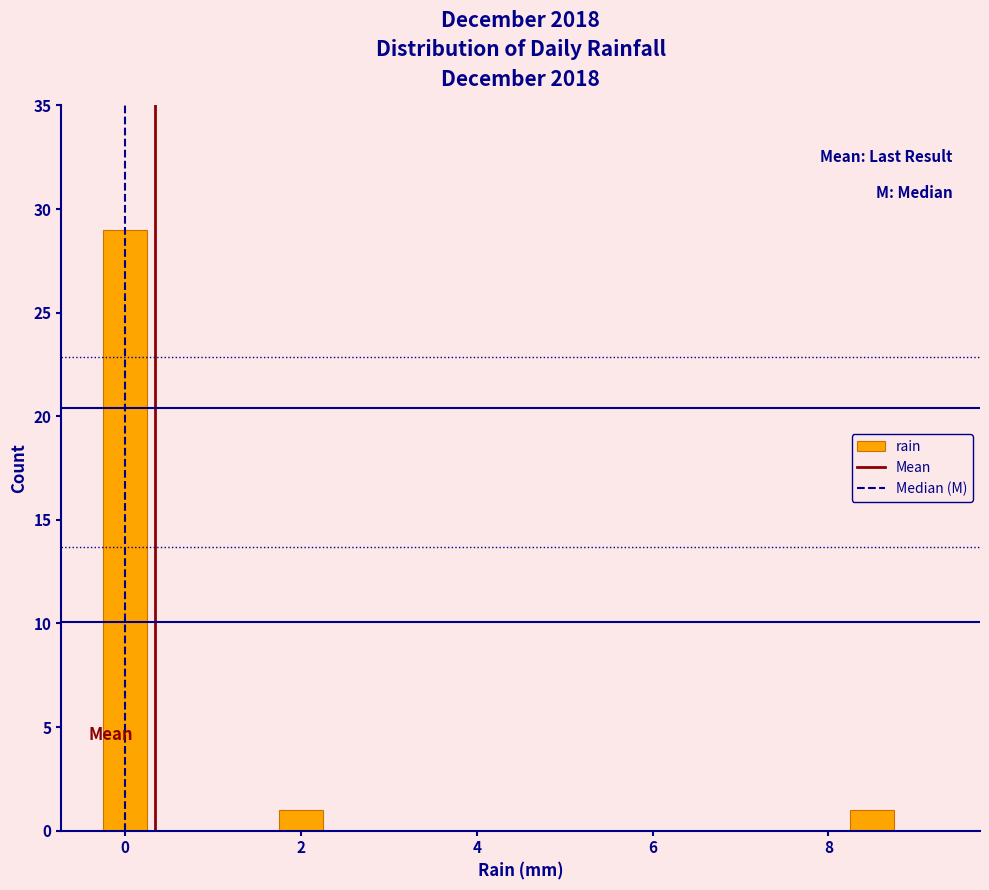

Around what value on the x-axis is the tallest bar? Give the approximate position of its centre, as read against the axis.

0.0